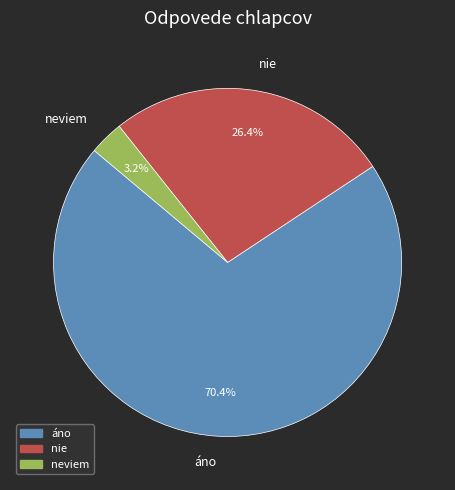

True or false: nie accounts for 33% of the total.

False